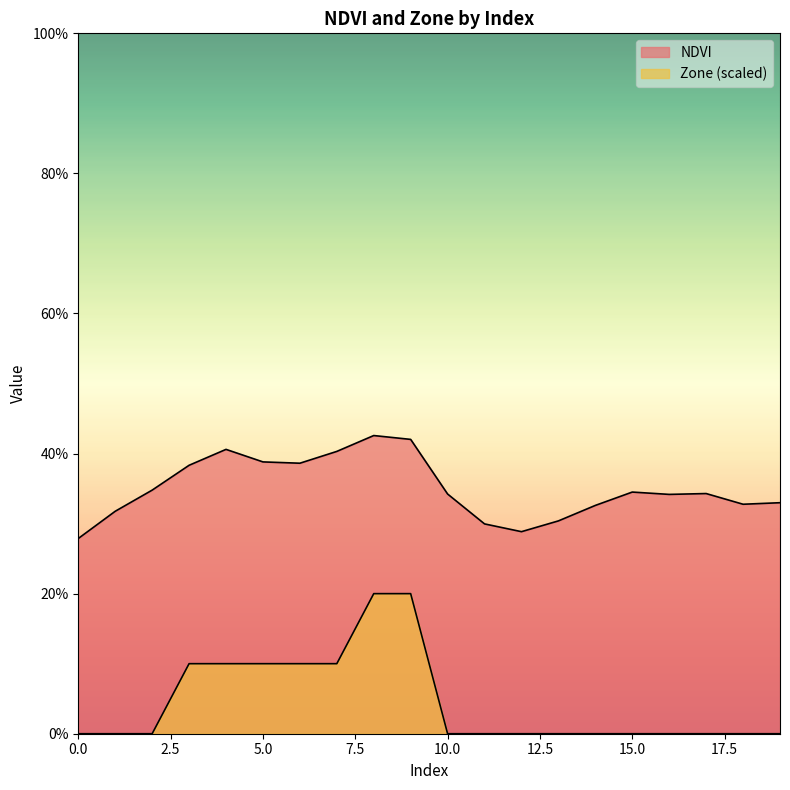

What is the difference between the Zone values at 6 and 1?

0.1